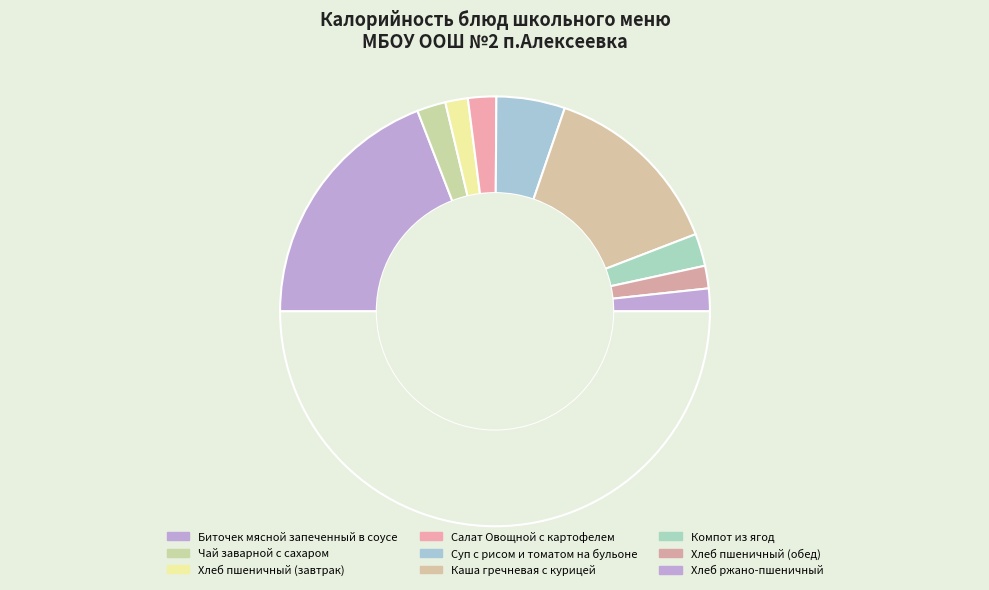

How many segments does this pie chart have?

10